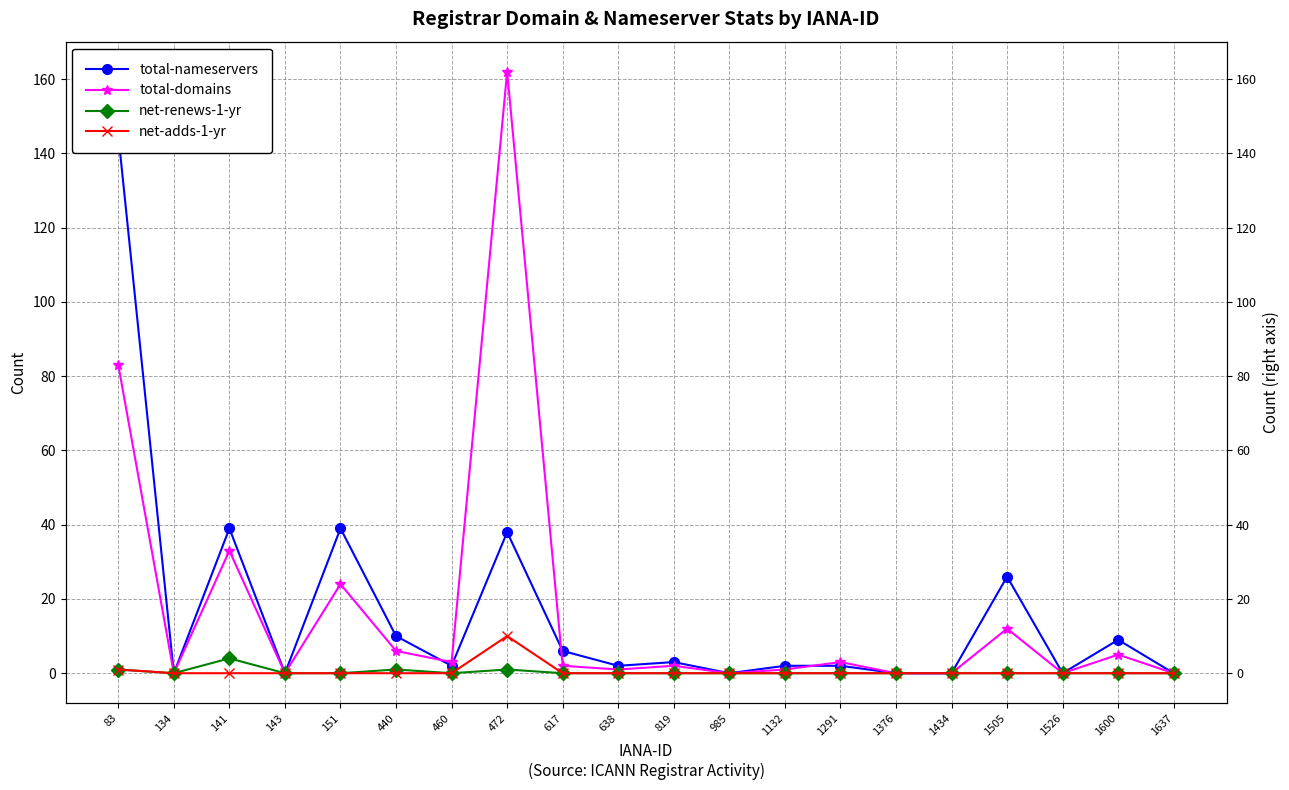

What is the difference between the second highest and second lowest values in the total-nameservers series?

39